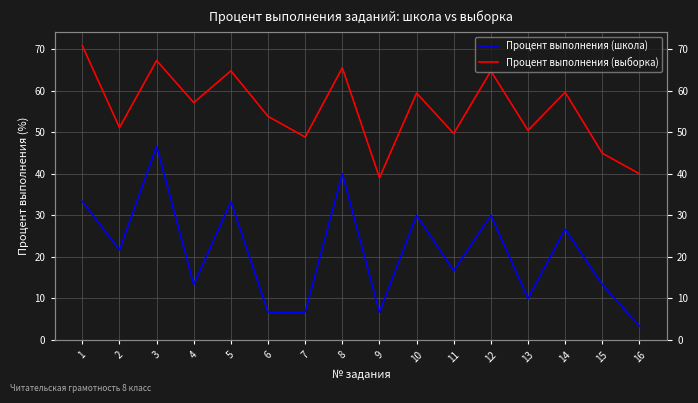

What is the difference between the Процент выполнения (школа) values at 6 and 3?

40.0